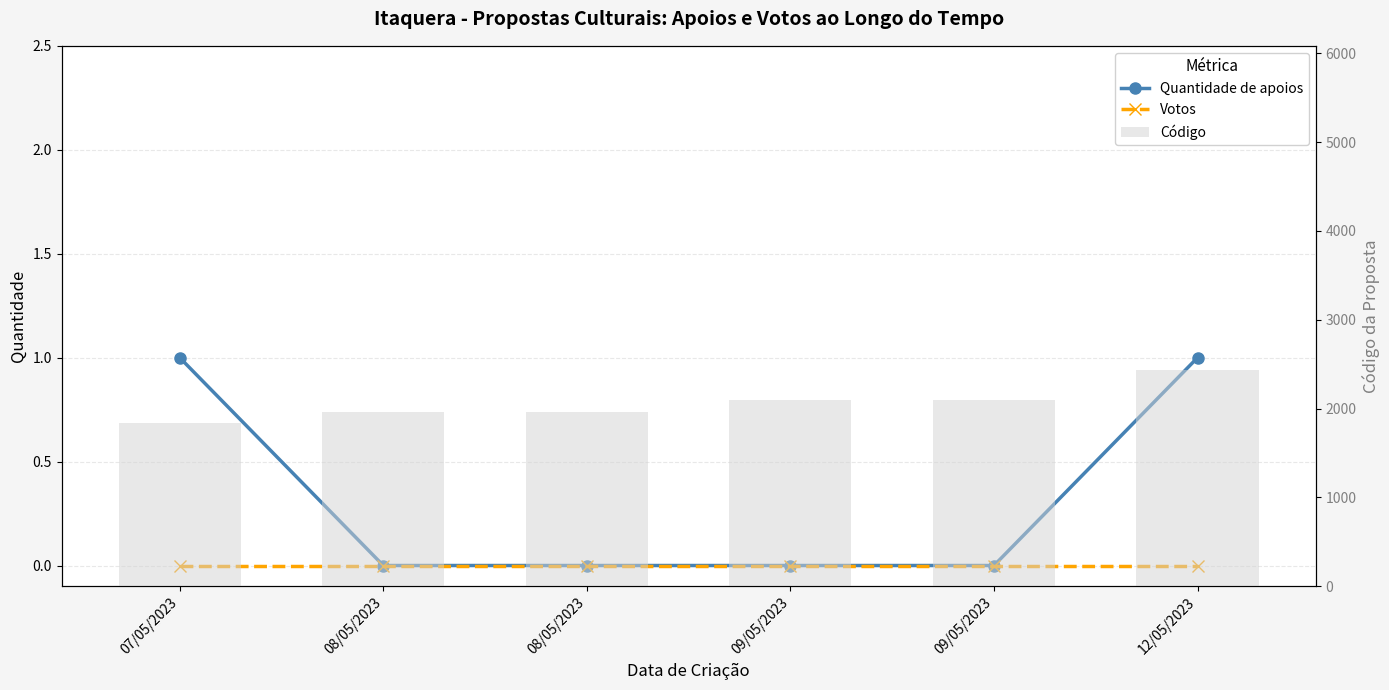

At which label does Votos reach its minimum?

07/05/2023